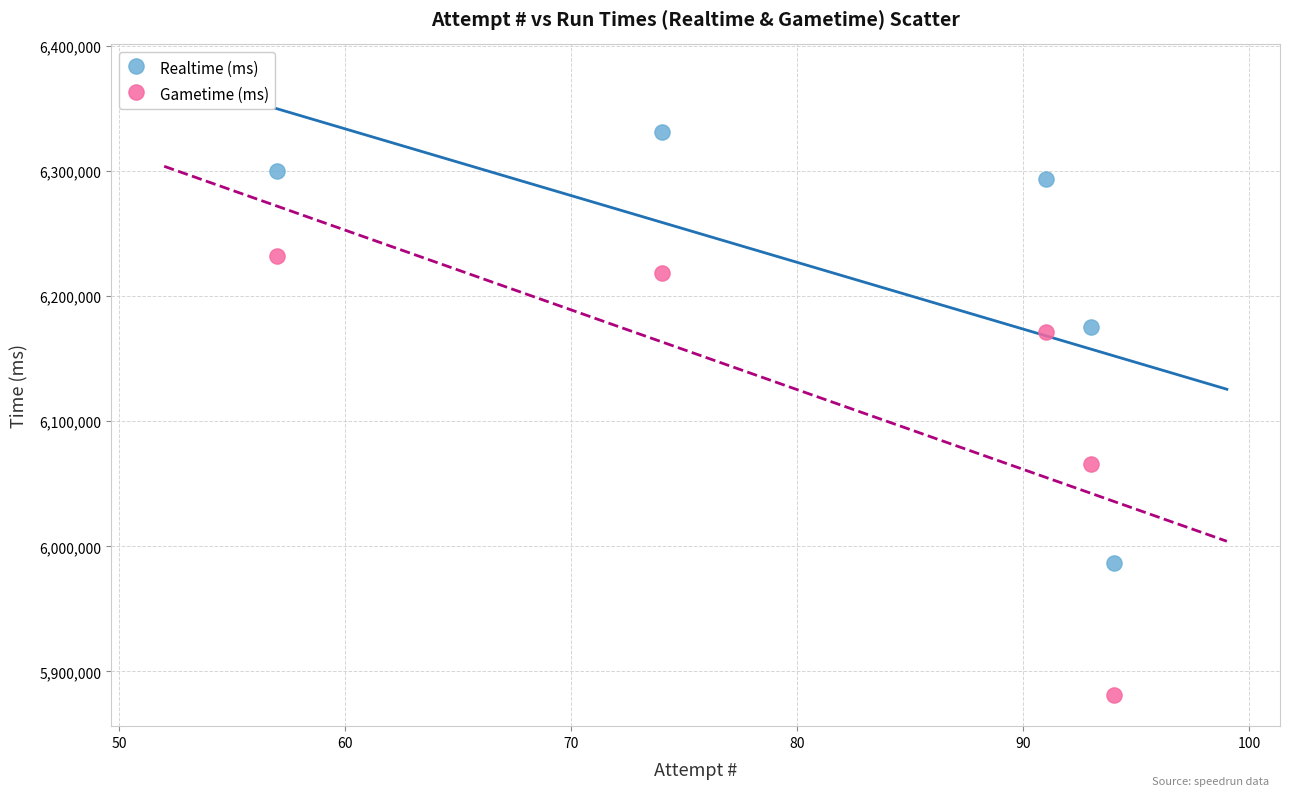

What are all the series names shown in the legend?

Realtime (ms), Gametime (ms)